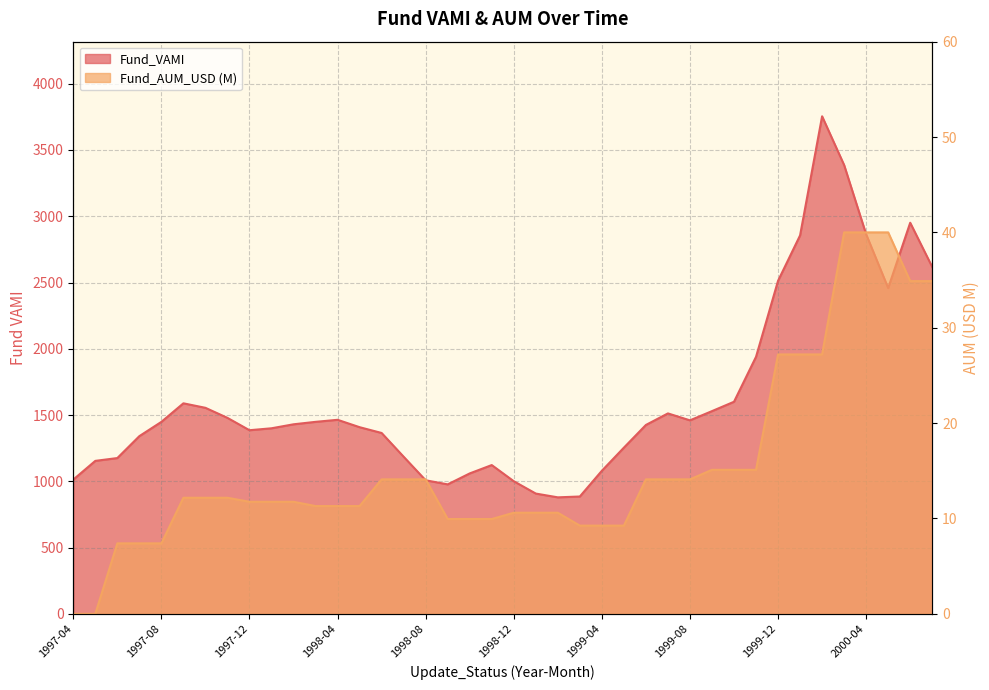

How many data points does each series have?

40